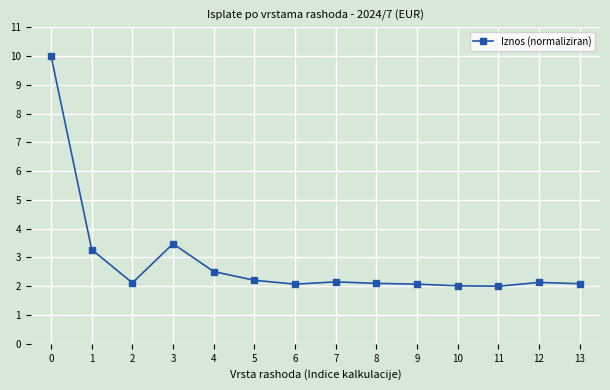

True or false: the data has more than 0 interior local peaks.

True